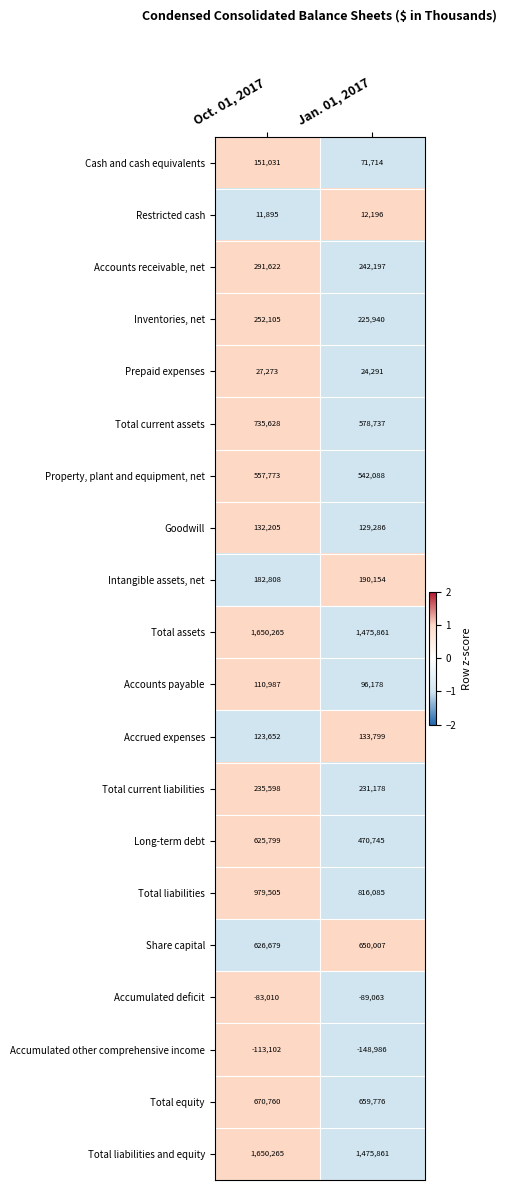

List the labels in order of Accounts payable value, largest first.

Oct. 01, 2017, Jan. 01, 2017